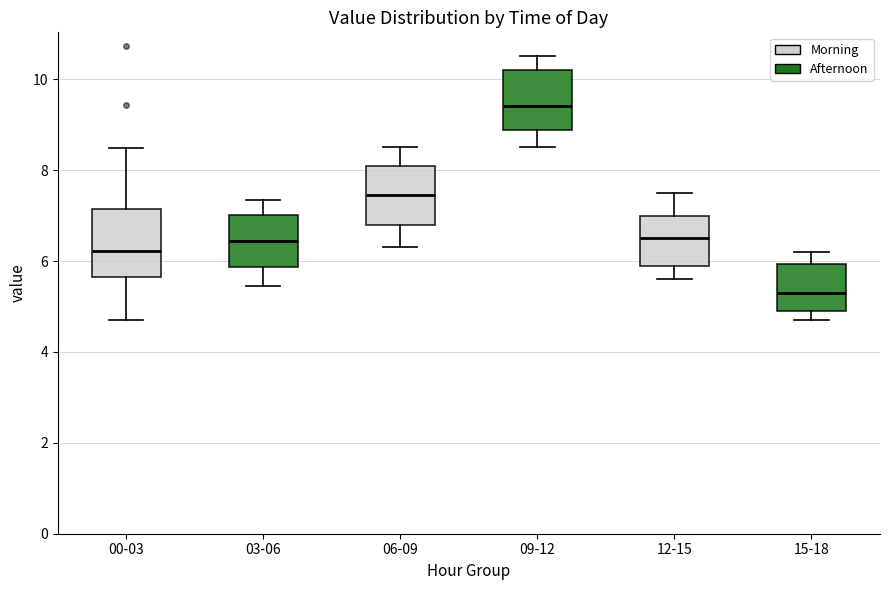

Where does the lower whisker of the box for 00-03 end on the y-axis? The values are not printed on the chart, so give them approximately, as read against the axis.

4.8